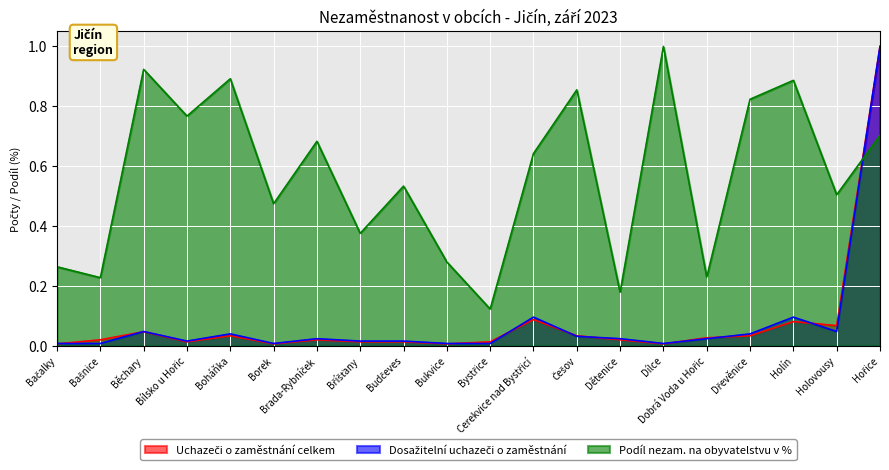

What is the spread (max minus min) of values at Hořice?

0.3